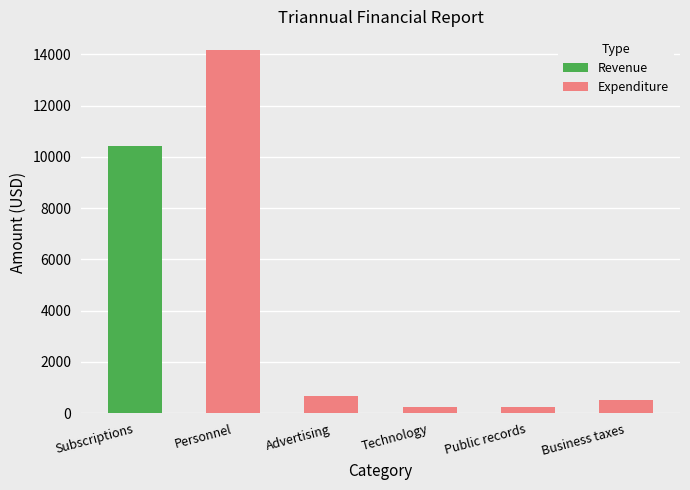

At which category is the sum across all series the highest?

Personnel